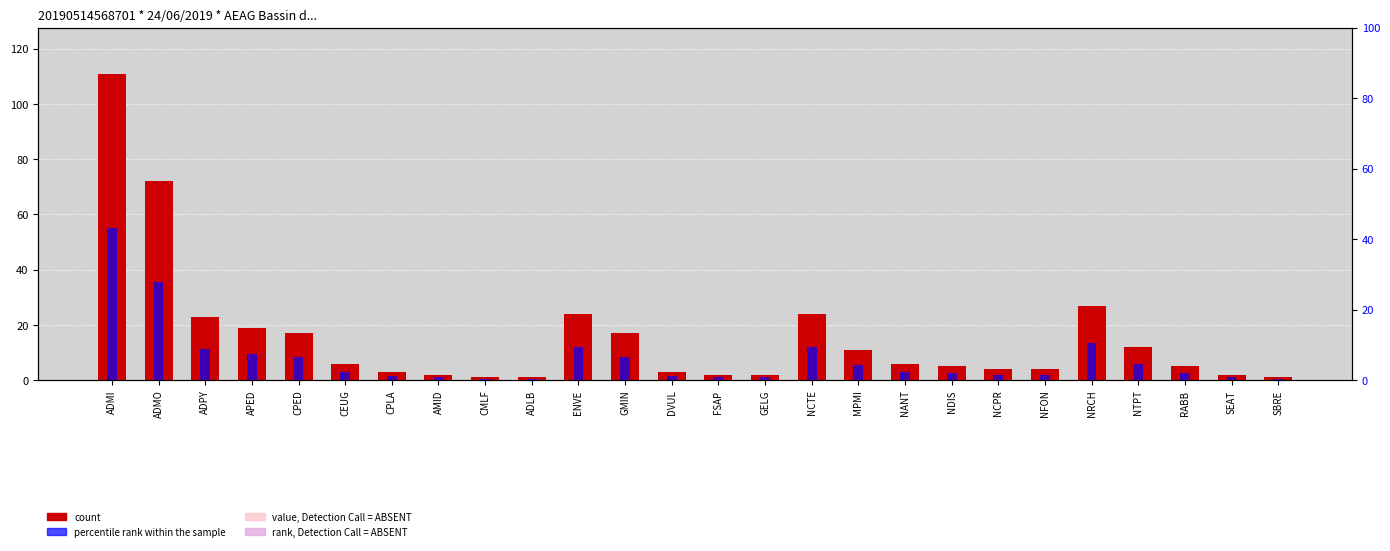

The value of count at NRCH is 27.0. True or false?

True